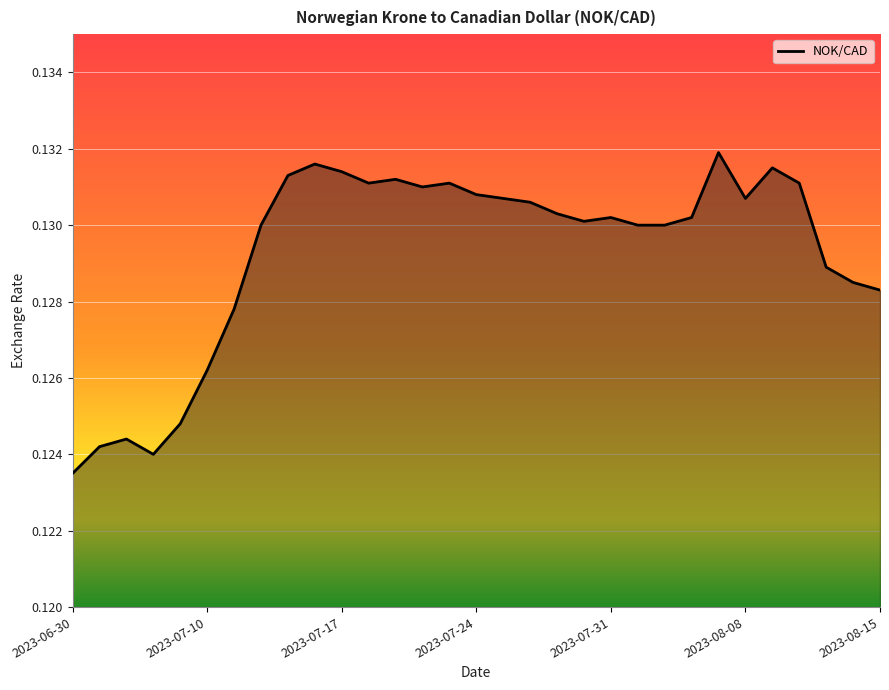

How many points are lower than both their immediate neighbors (excluding endpoints)?

5